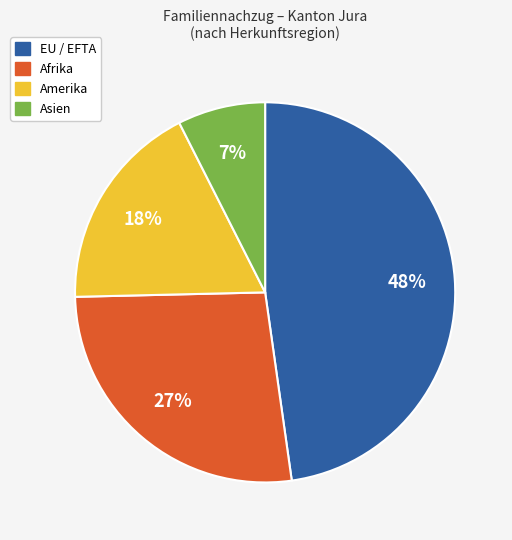

Does any single category account for the majority?

No